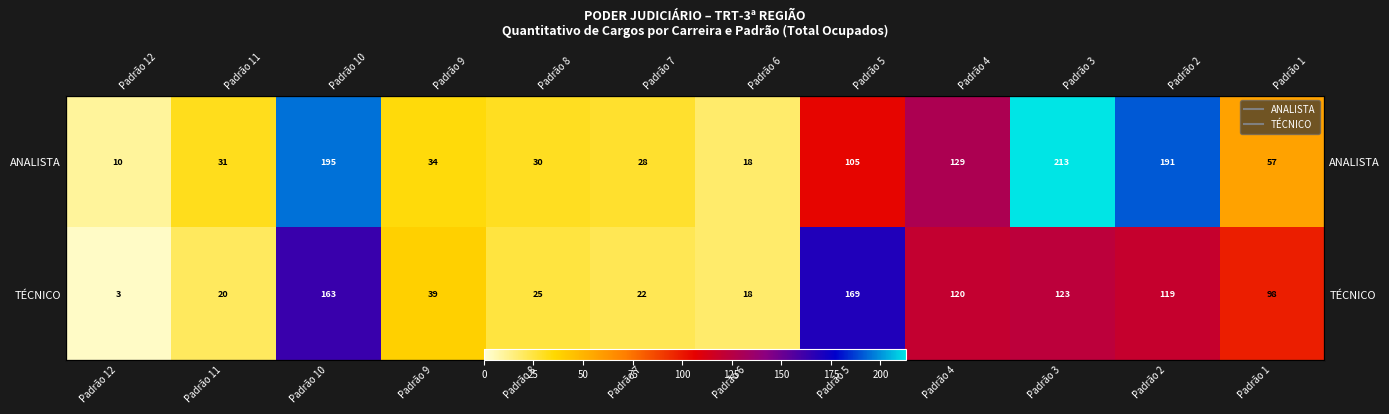

True or false: ANALISTA has a value of 105 at Padrão 5.

True